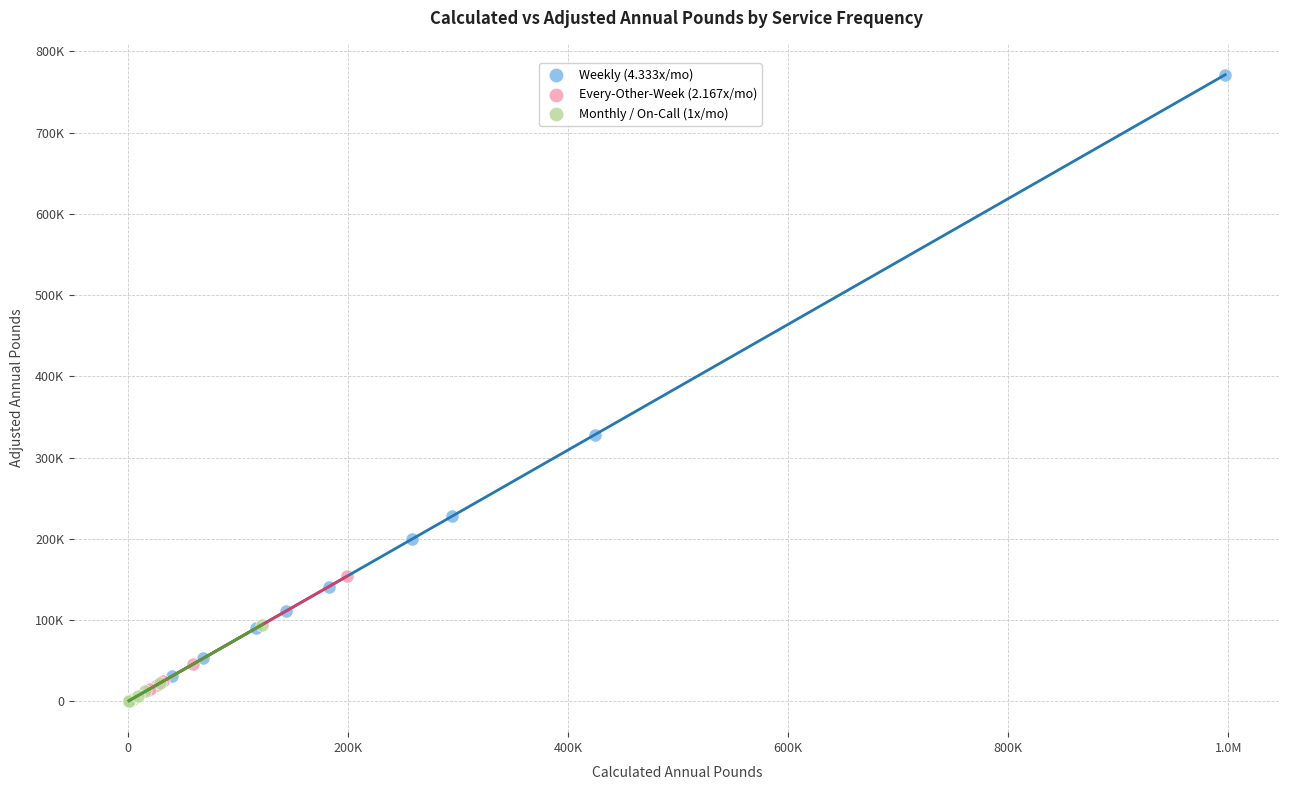

What are all the series names shown in the legend?

Weekly (4.333x/mo), Every-Other-Week (2.167x/mo), Monthly / On-Call (1x/mo)